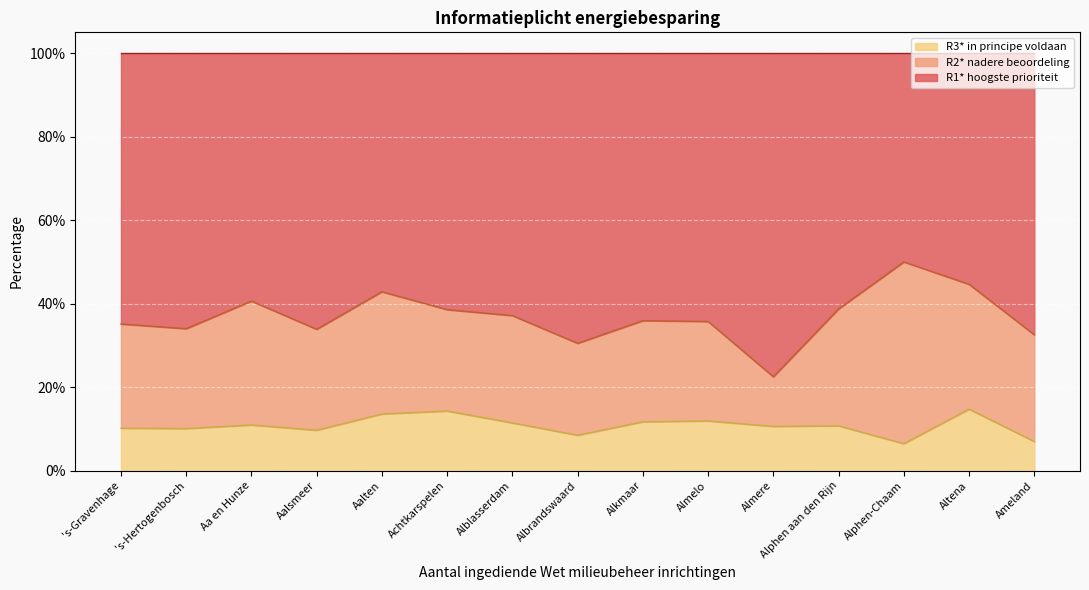

What is the minimum value shown in the chart?

0.1